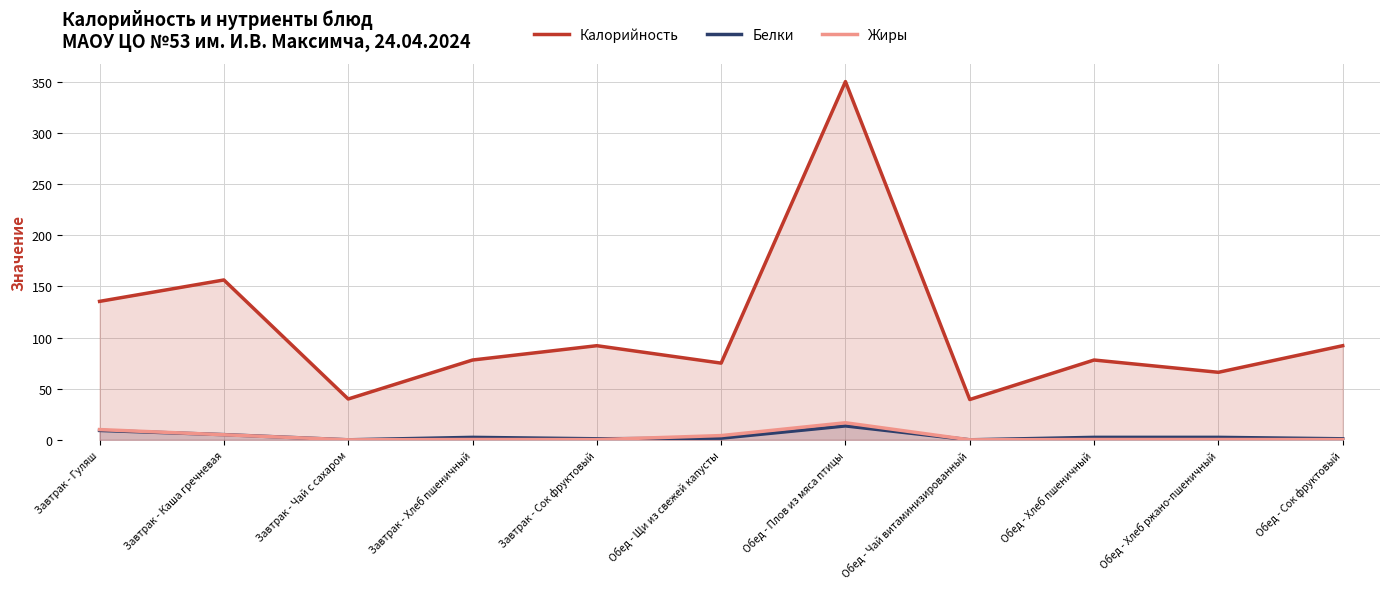

How many distinct data groups are displayed?

3